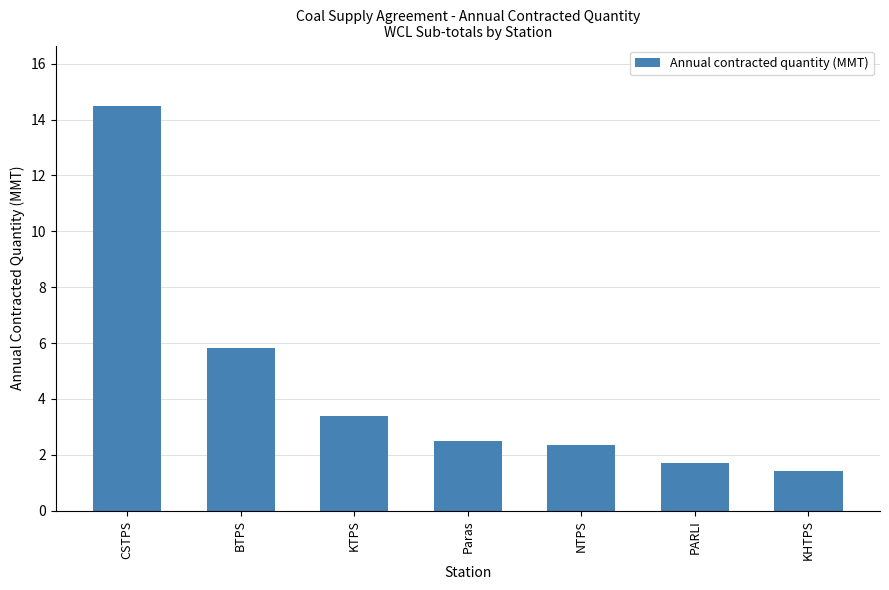

What position from the left is KHTPS?

7